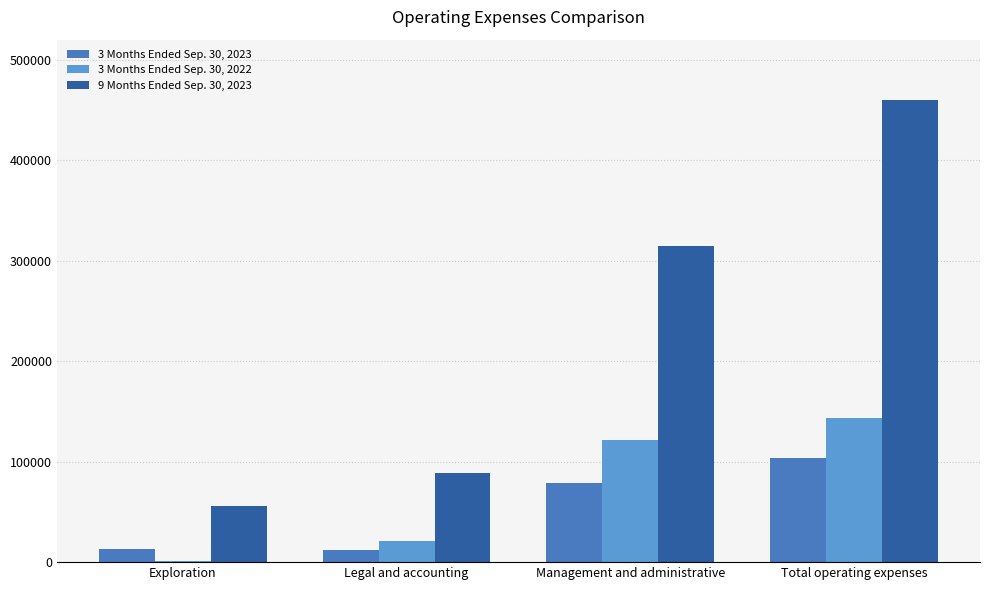

Count the number of data series in this chart.

3